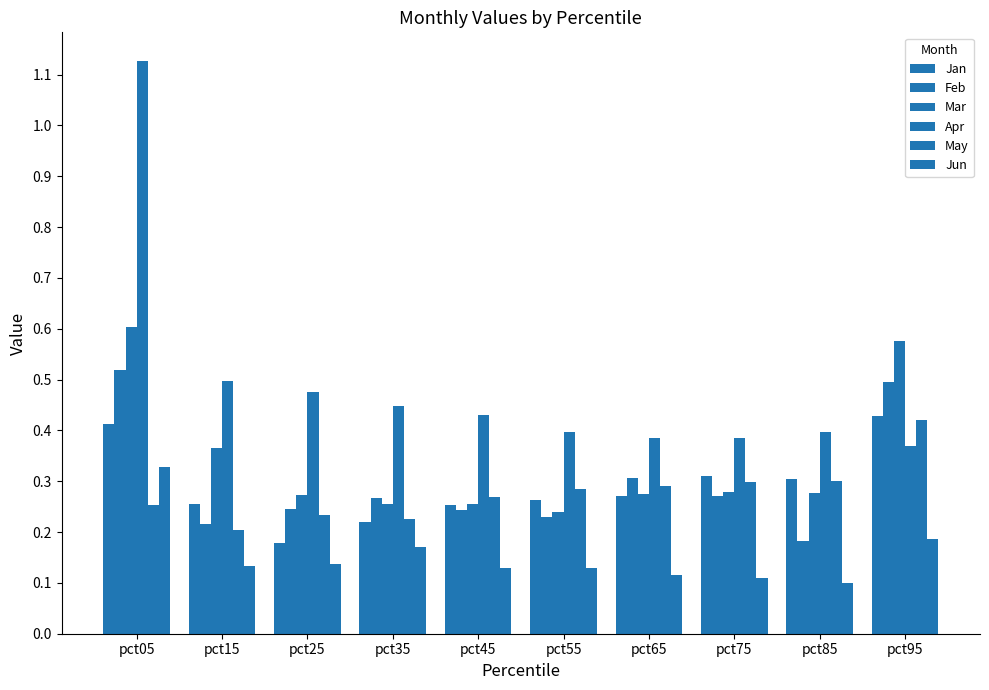

The Feb series shows 0.9 at pct95. True or false?

False